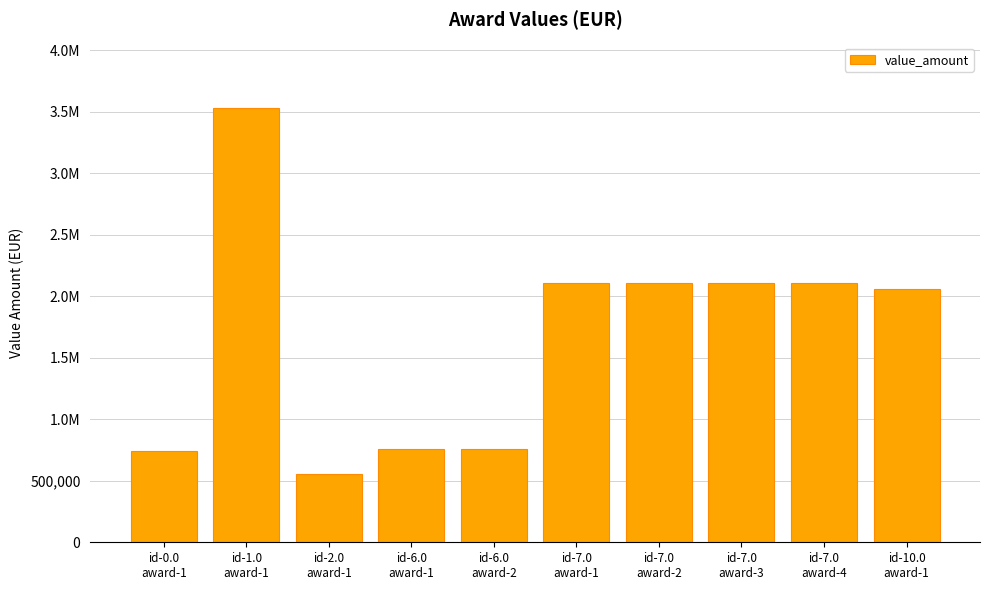

Which category has the highest value across all series?

id-1.0
award-1